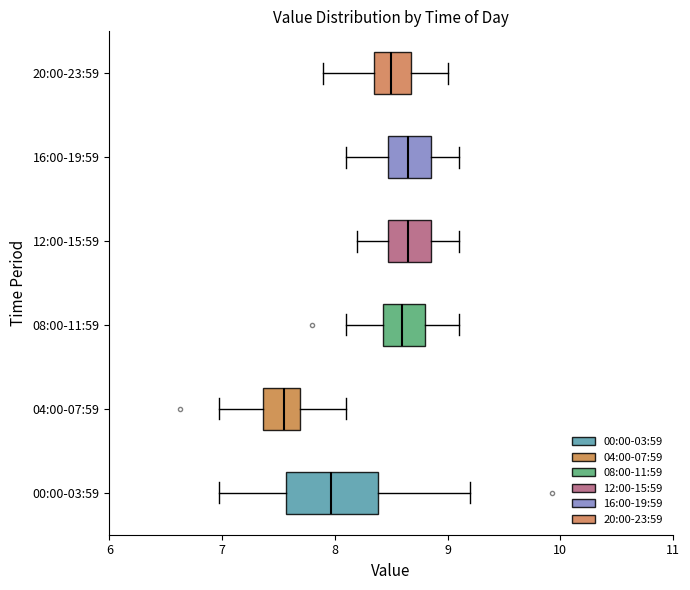

Reading bottom to top, transcribe this box plot: for each box, give where its median line is, the range the box spans, and where its two whiskers end, as read against the x-axis. The values are not printed on the chart, so give them approximately, as read against the axis.

00:00-03:59: median 8.0, box 7.6 to 8.4, whiskers 7.0 to 9.2
04:00-07:59: median 7.6, box 7.4 to 7.7, whiskers 7.0 to 8.1
08:00-11:59: median 8.6, box 8.4 to 8.8, whiskers 8.1 to 9.1
12:00-15:59: median 8.7, box 8.5 to 8.9, whiskers 8.2 to 9.1
16:00-19:59: median 8.7, box 8.5 to 8.9, whiskers 8.1 to 9.1
20:00-23:59: median 8.5, box 8.4 to 8.7, whiskers 7.9 to 9.0